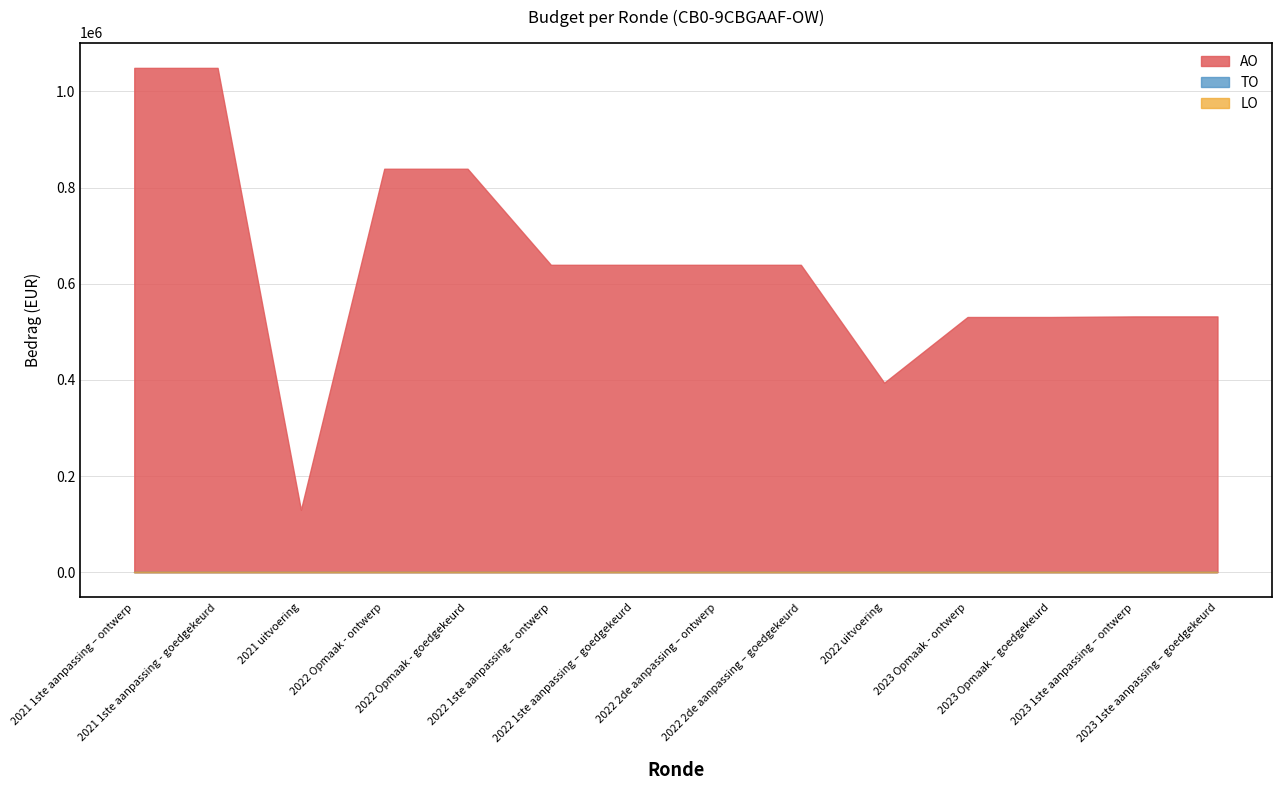

Between 2022 2de aanpassing – goedgekeurd and 2022 uitvoering, which is larger?

2022 2de aanpassing – goedgekeurd